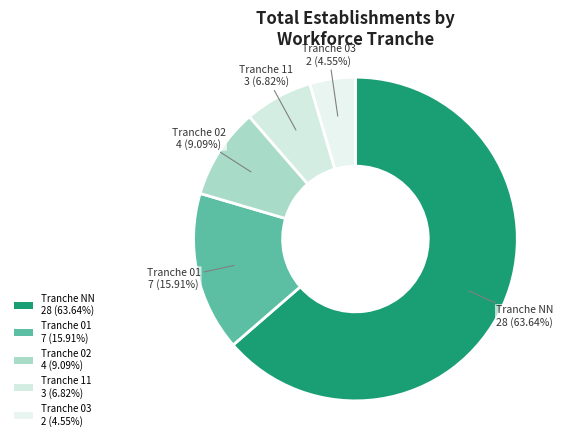

Count the number of slices in the pie.

5